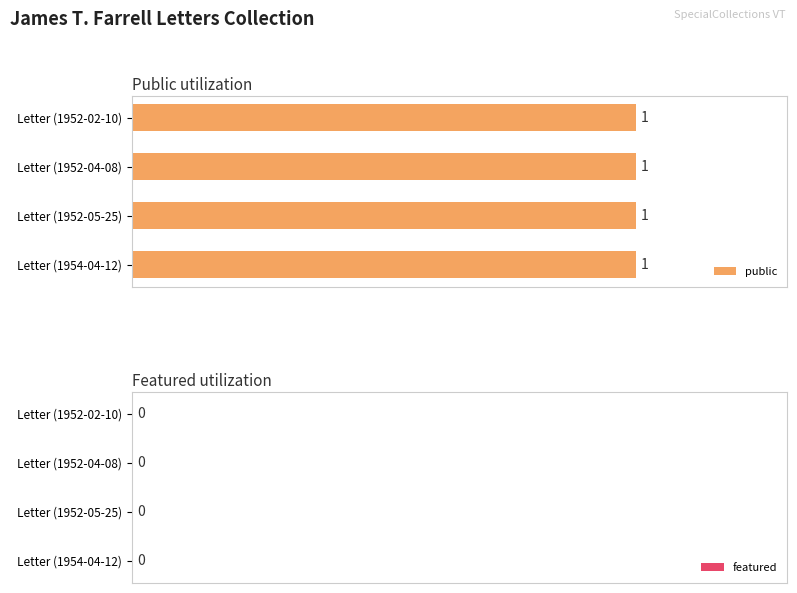

Is it true that public equals 1 at Ms2017-005_FarrellJames_1954_0412?

True